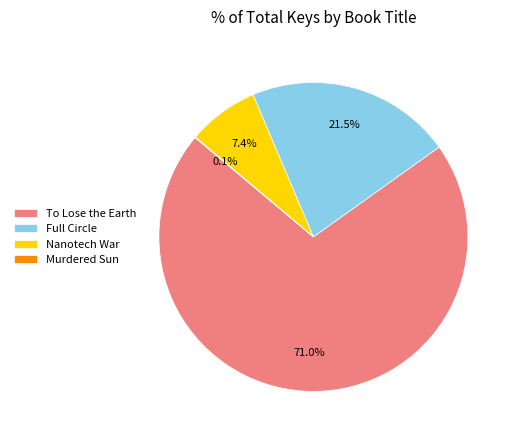

Combined, do To Lose the Earth and Nanotech War account for over 50%?

Yes